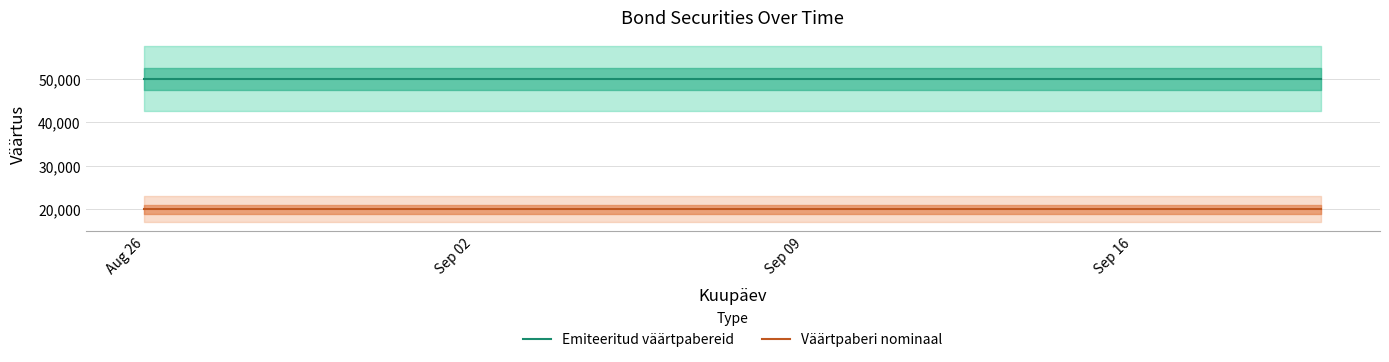

Count the number of data series in this chart.

2